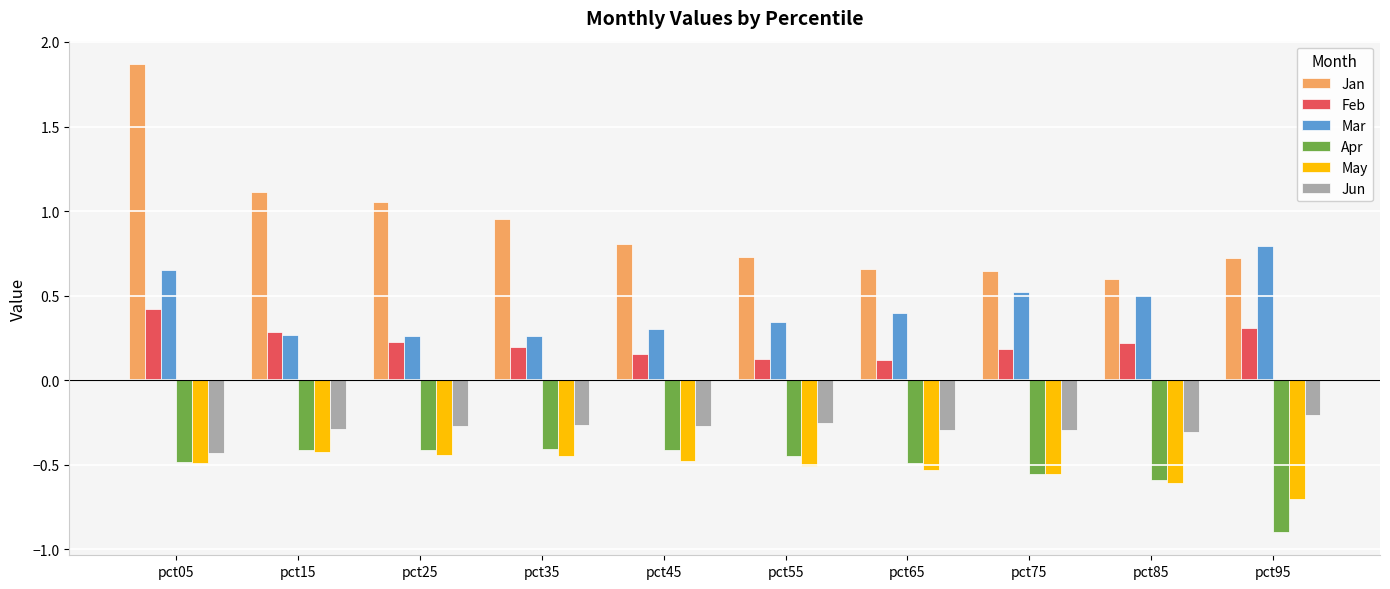

How many groups of bars are there?

10